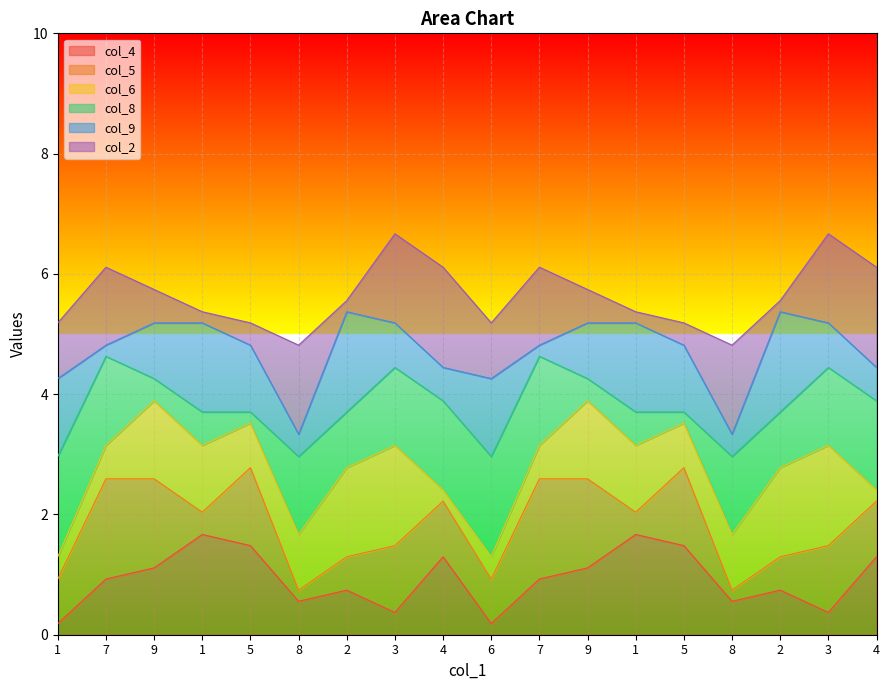

List the series in order of their peak value, lowest first.

col_4, col_5, col_6, col_8, col_9, col_2